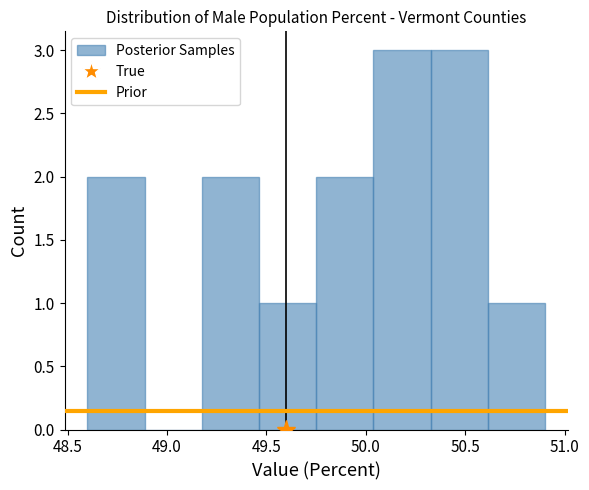

Reading left to right, transcribe this chart: for each bar, give the range it covers on the x-axis and its height. Neither the bar edges nor the heights are printed on the chart, so give them approximately, as read against the axes.

48.60 to 48.90: 2
48.90 to 49.20: 0
49.20 to 49.45: 2
49.45 to 49.75: 1
49.75 to 50.05: 2
50.05 to 50.35: 3
50.35 to 50.60: 3
50.60 to 50.90: 1